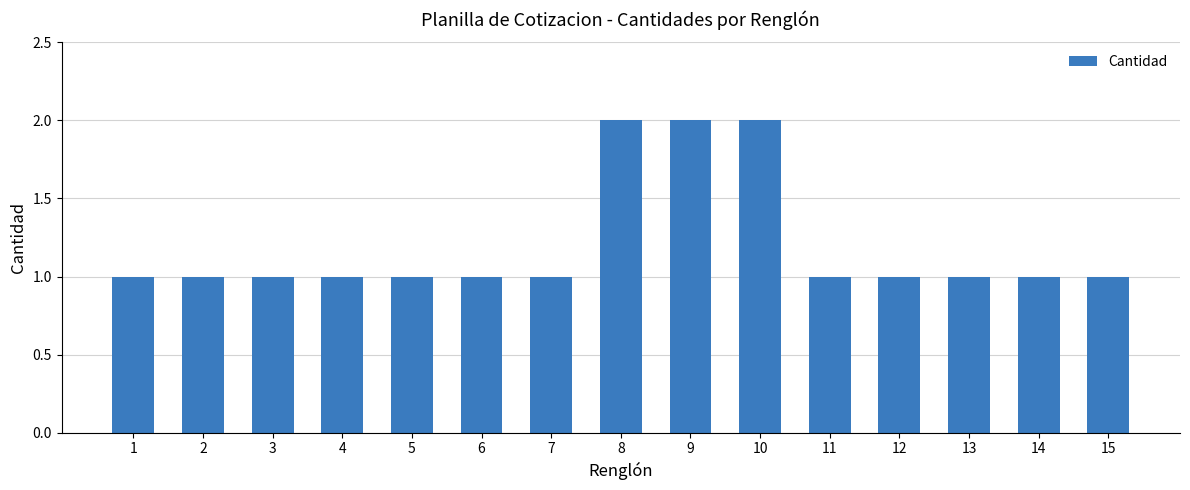

What is the minimum value shown in the chart?

1